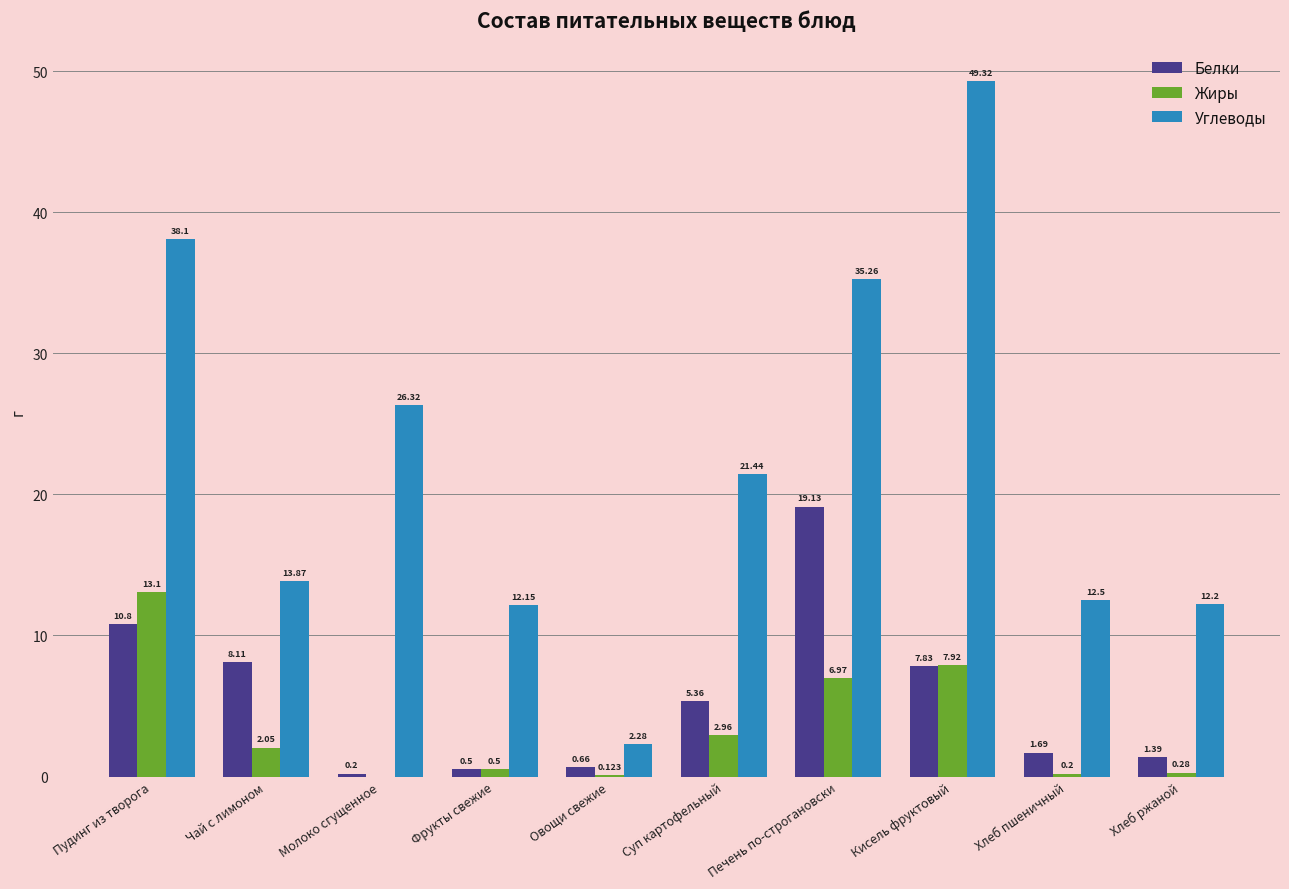

Between Чай с лимоном and Кисель фруктовый, which series saw the biggest shift?

Углеводы